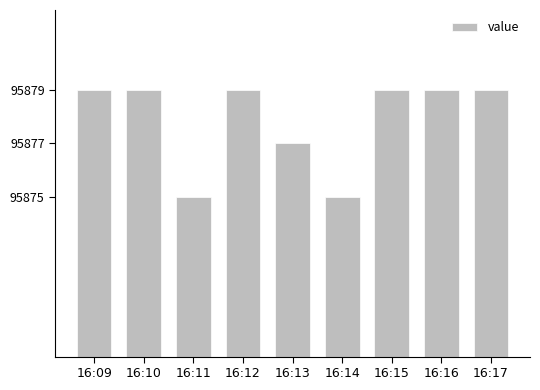

What is the ratio of the value at 16:10 to the value at 16:17?

1.0